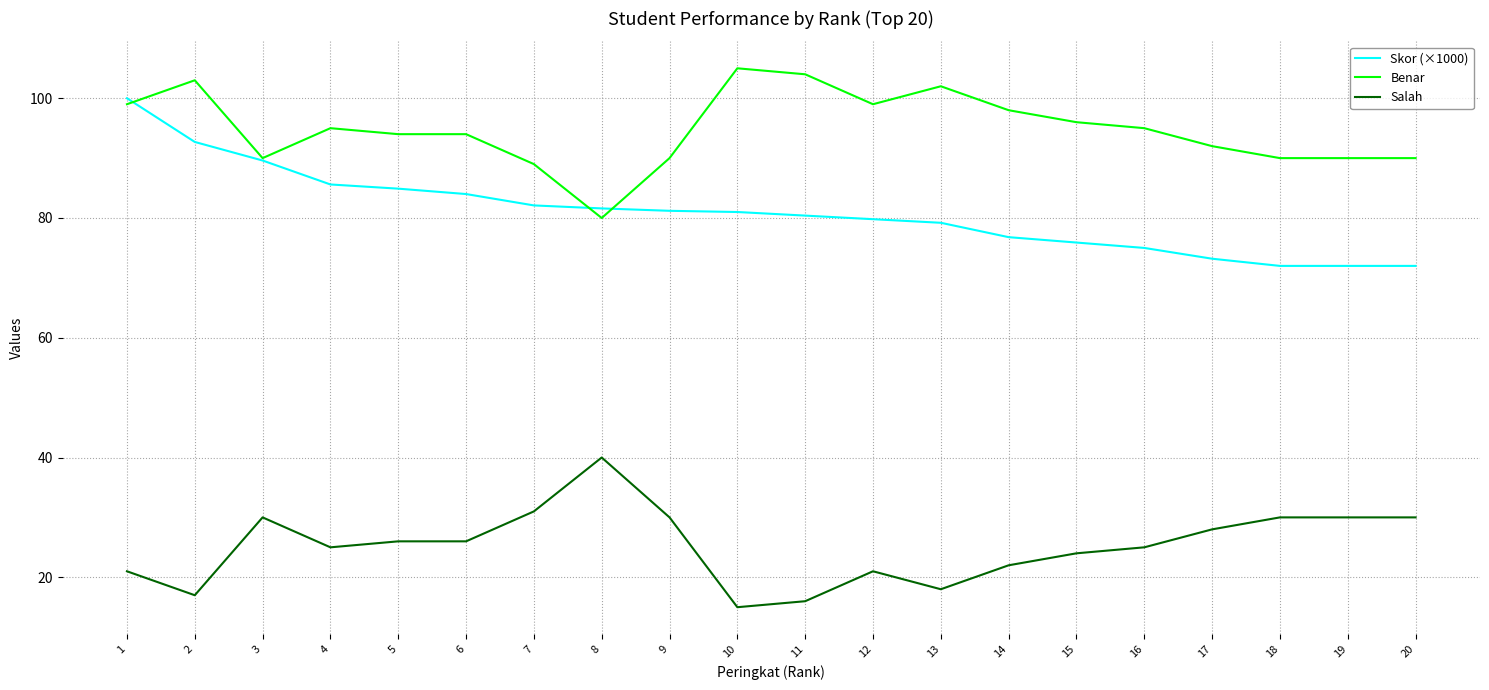

How many lines are shown in the chart?

3